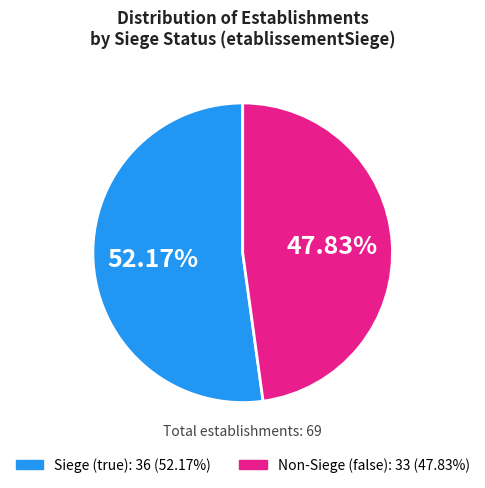

Is there any slice that represents more than half of the pie?

Yes